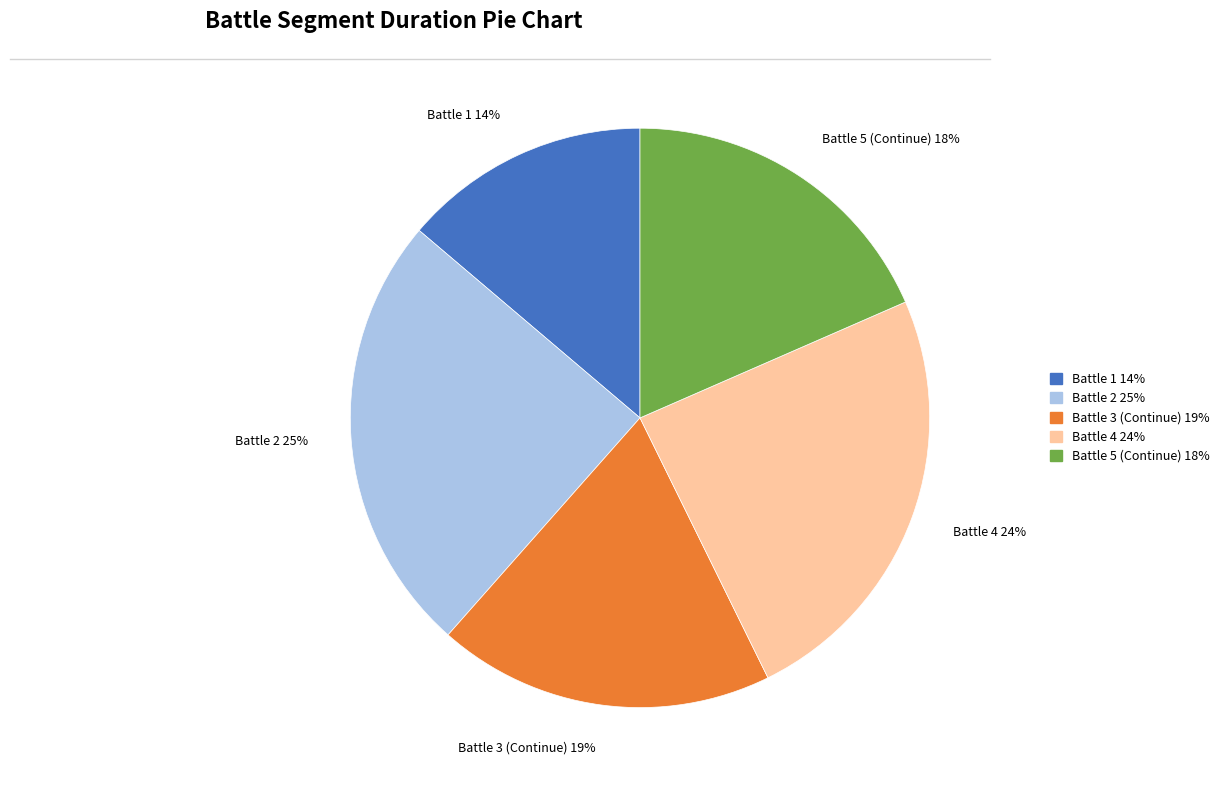

Which has a higher value, Battle 5 (Continue) or Battle 4?

Battle 4